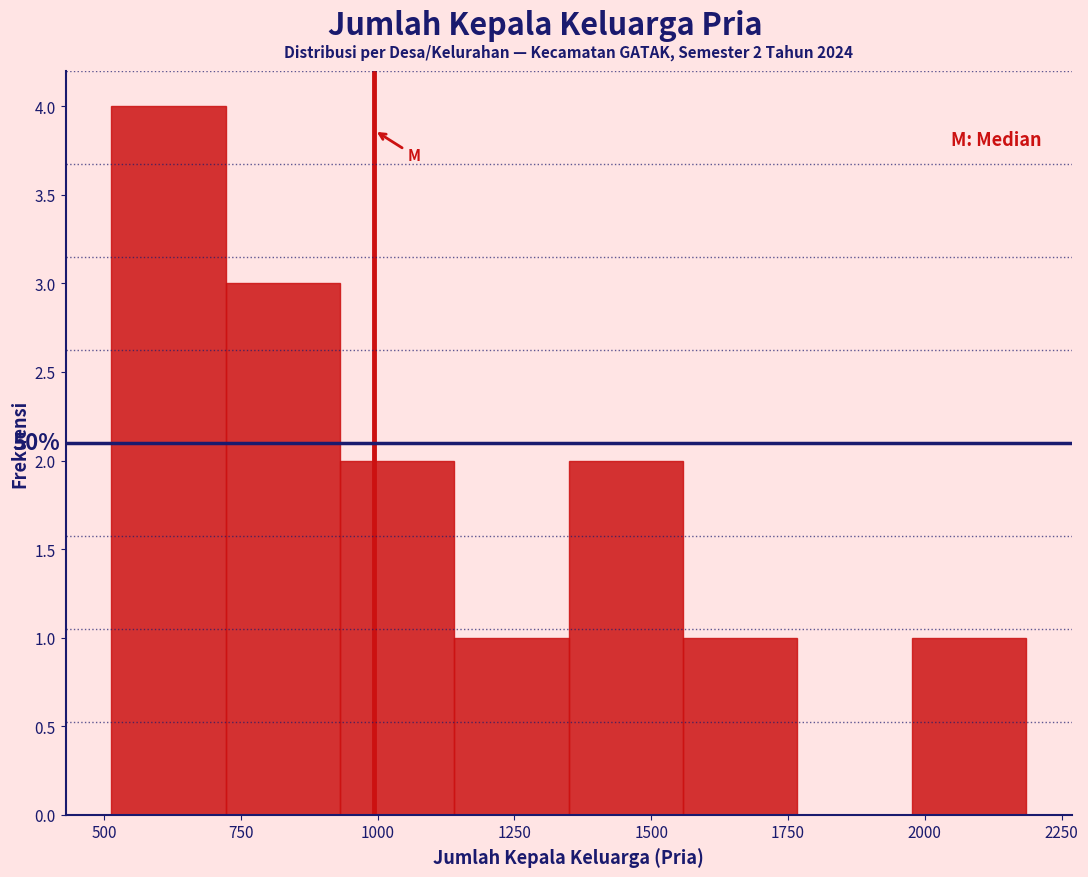

Over which range of the x-axis is the bar tallest?

500 to 700